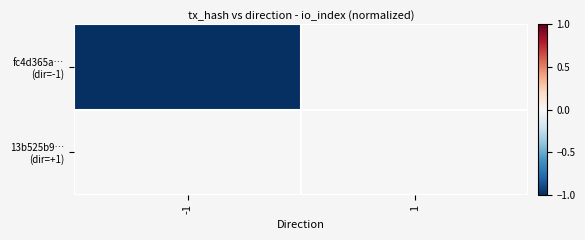

Which series changed the most between -1 and 1?

fc4d365a… (dir=-1)